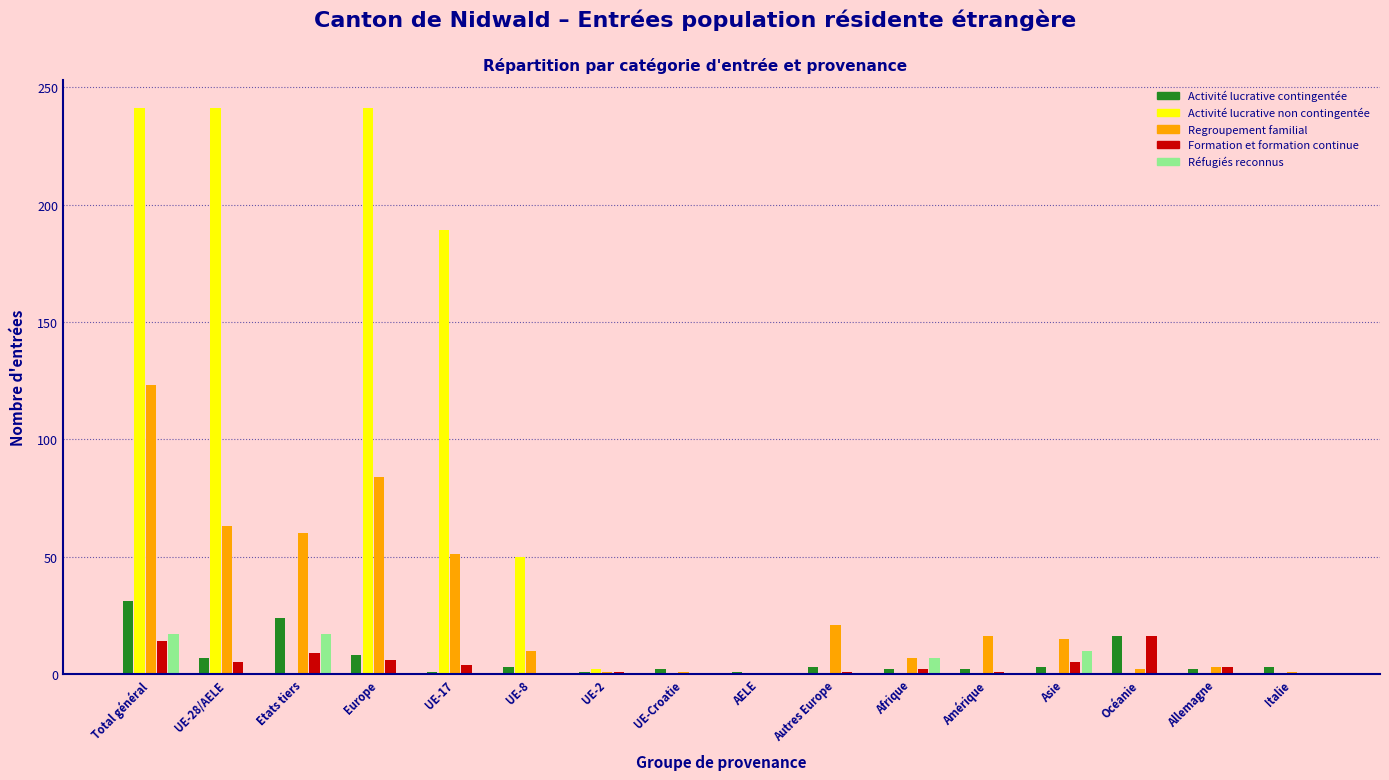

Is it true that Formation et formation continue equals 9 at Etats tiers?

True